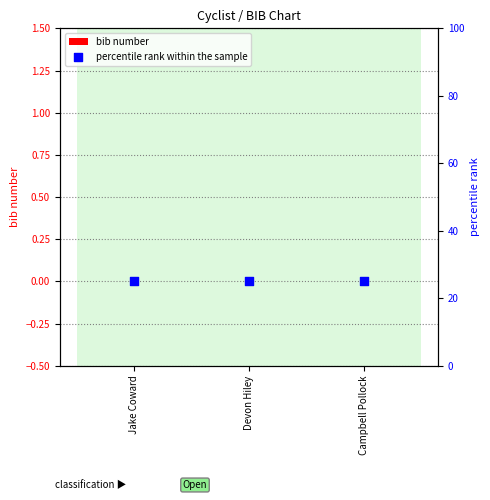

What are all the series names shown in the legend?

bib number, percentile rank within the sample